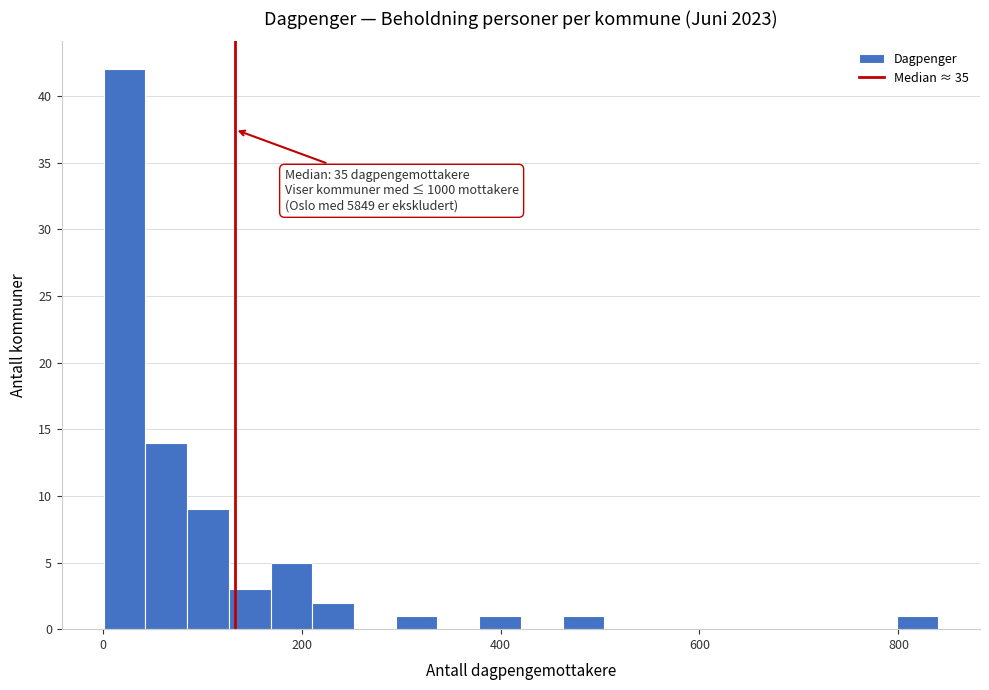

Read against the x-axis, roughly where is the centre of the tallest bar?

20